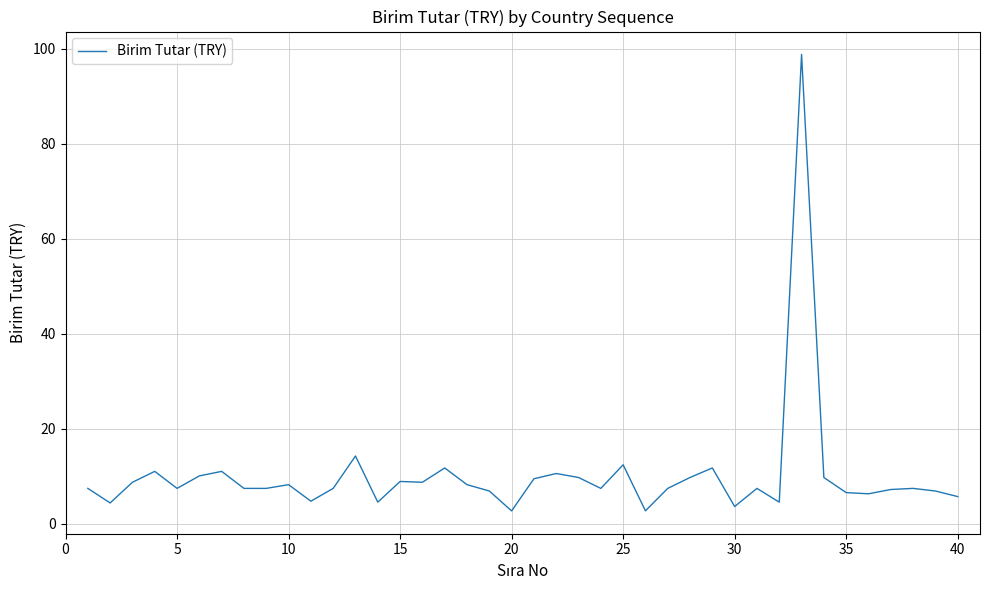

True or false: the data has more than 0 interior local peaks.

True